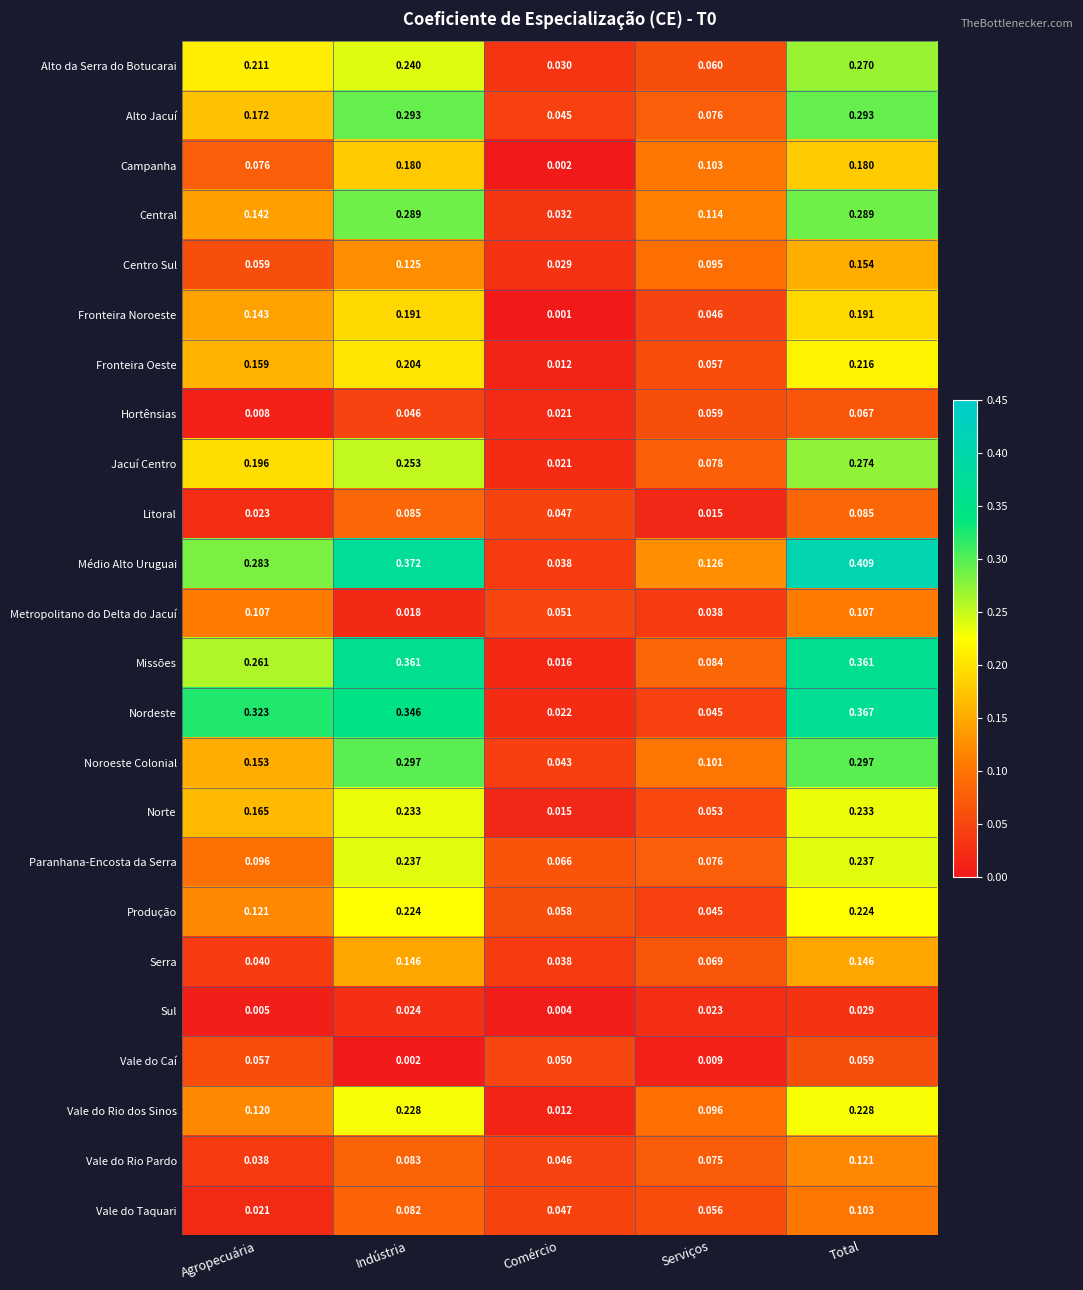

At which label is Norte closest to 0?

Comércio